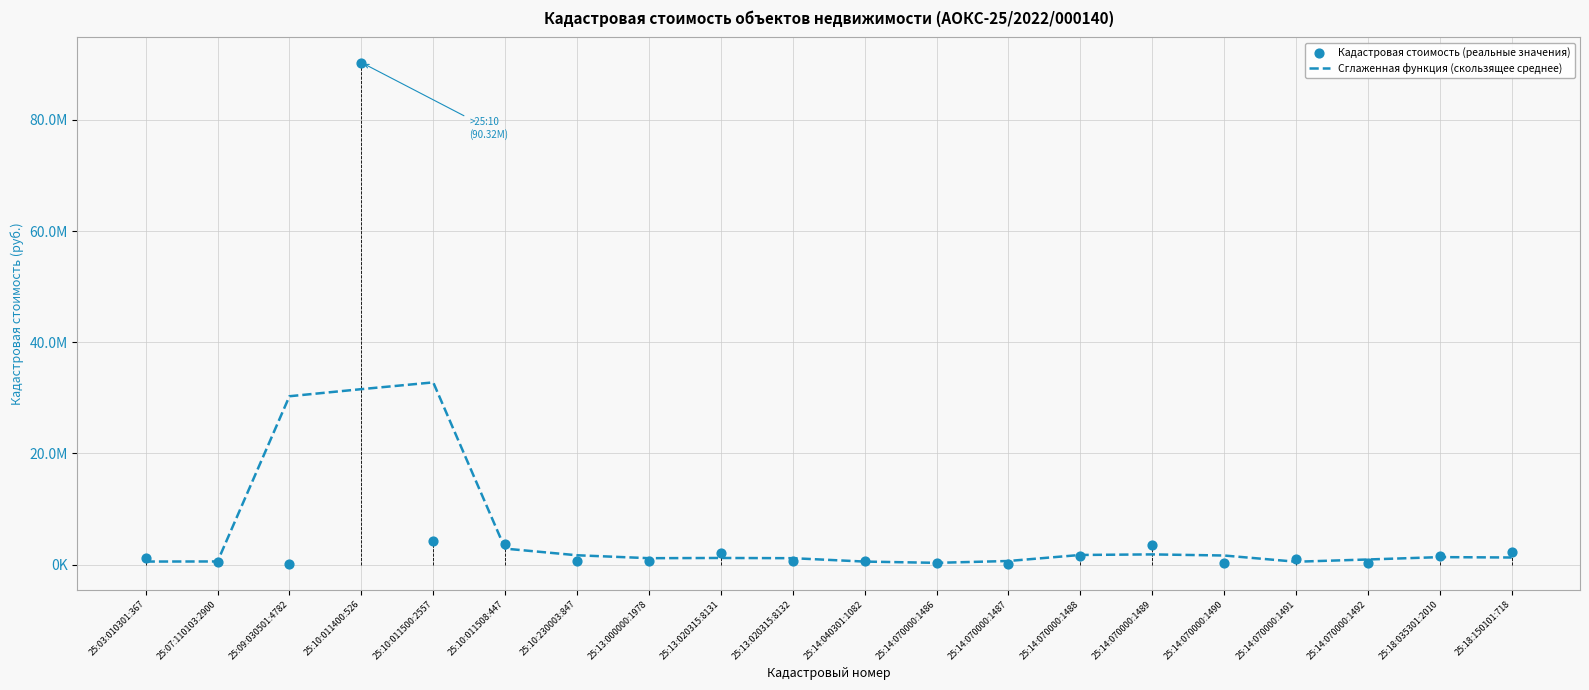

Which series reaches the maximum Y coordinate?

Кадастровая стоимость (реальные значения)